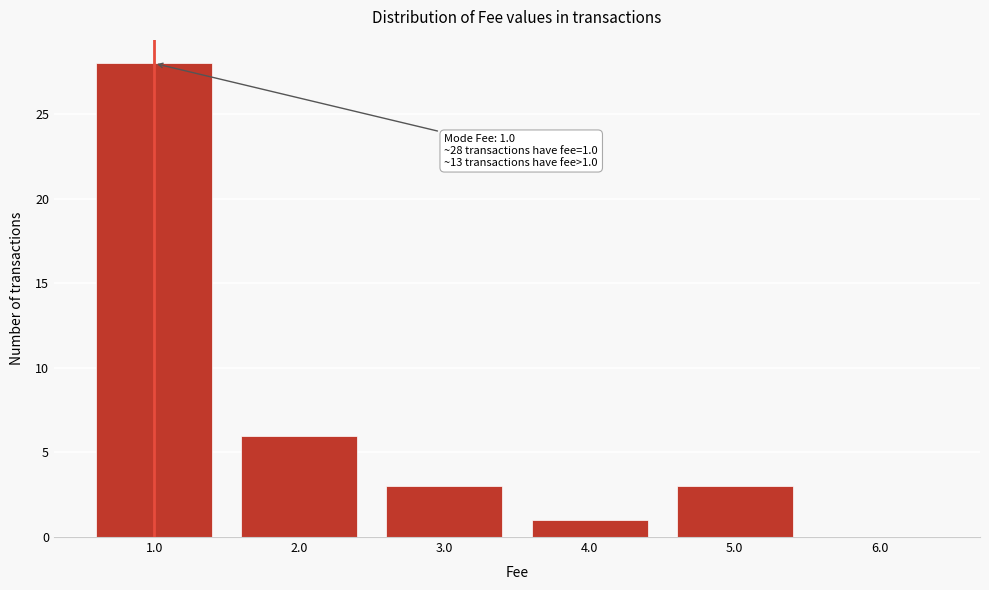

Reading right to left, transcribe all the data shown in this chart.

6.0=0	5.0=3	4.0=1	3.0=3	2.0=6	1.0=28